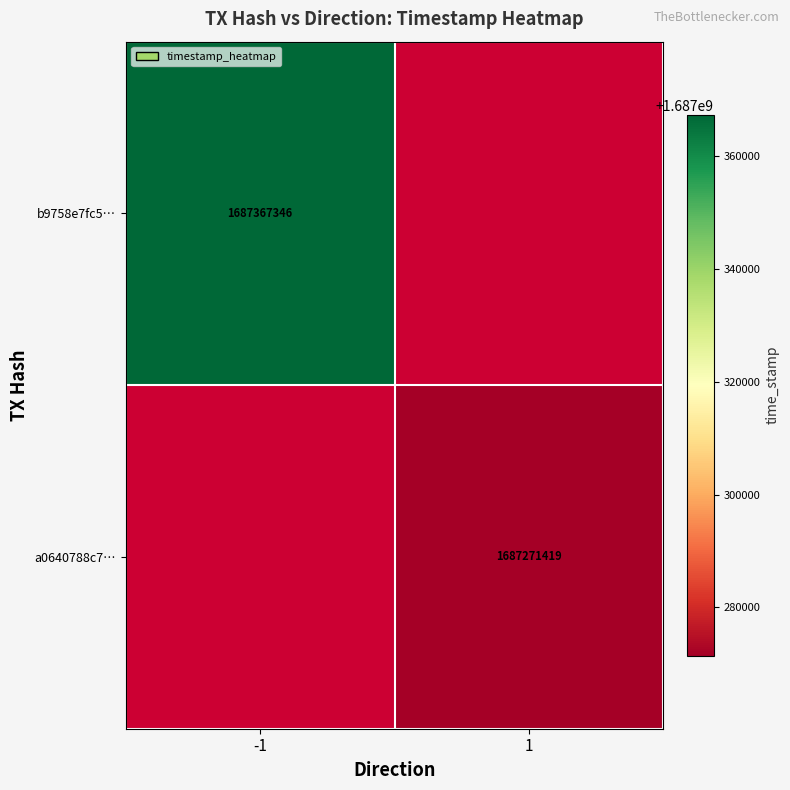

The value of a0640788c7… at 1 is 576552412. True or false?

False